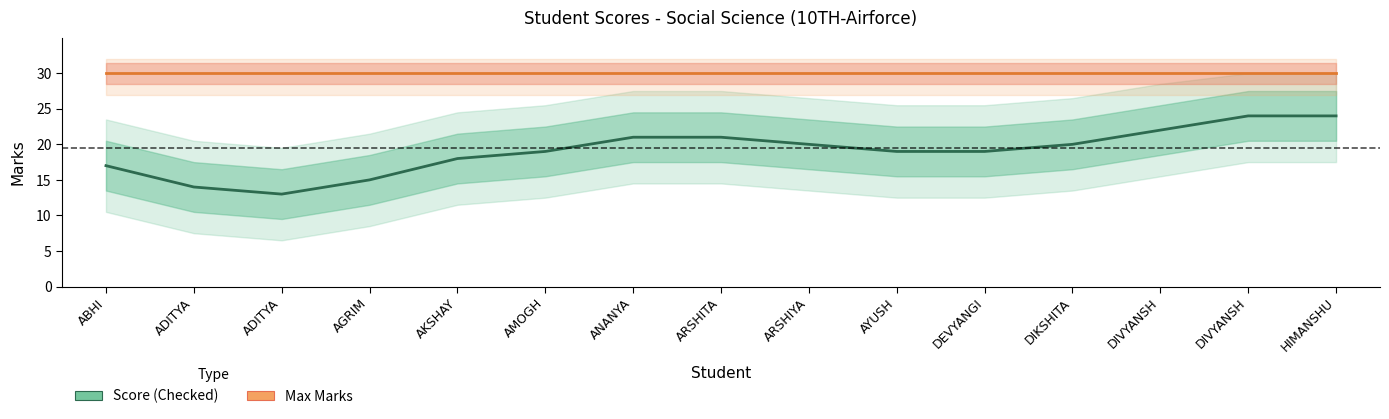

Rank the series at ABHI from highest to lowest value.

Max, Score